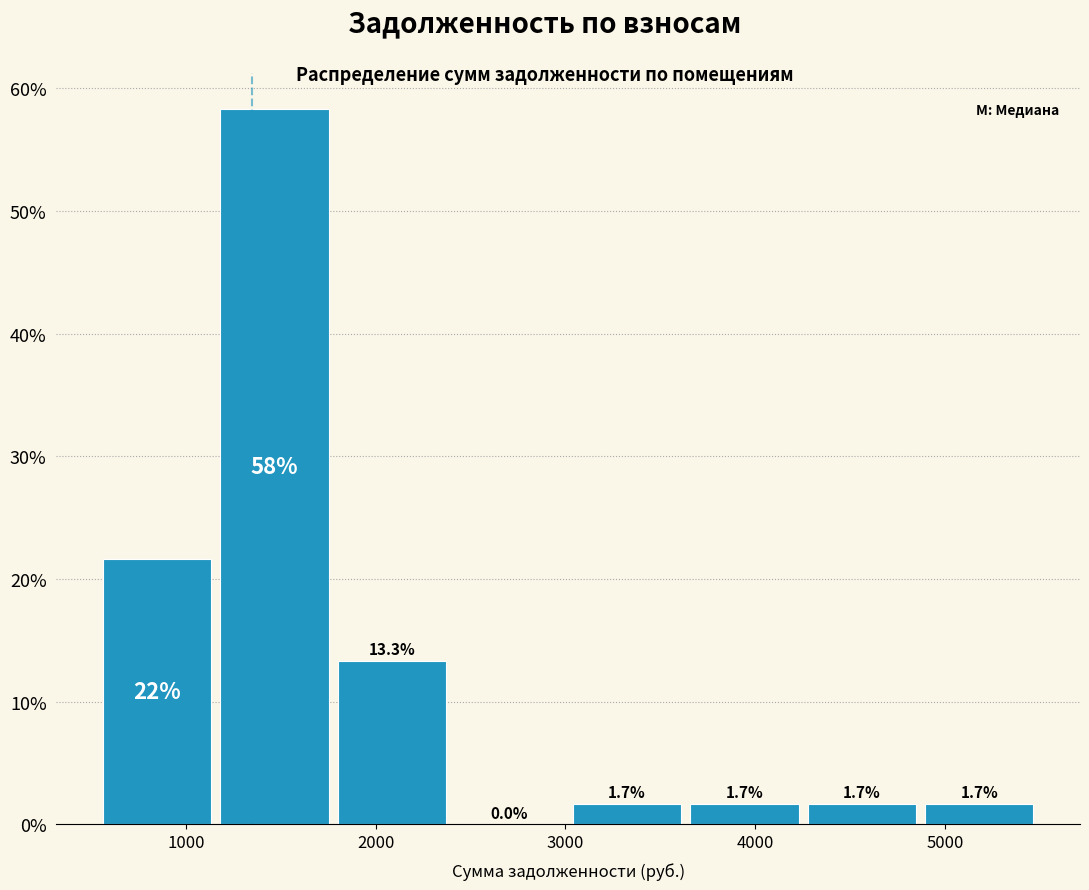

Over which range of the x-axis is the bar tallest?

1200 to 1800